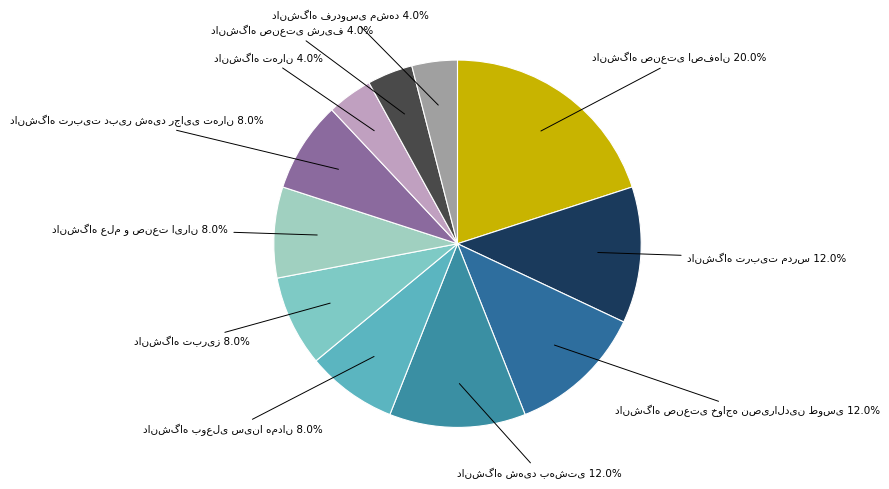

How many slices are in this pie chart?

11